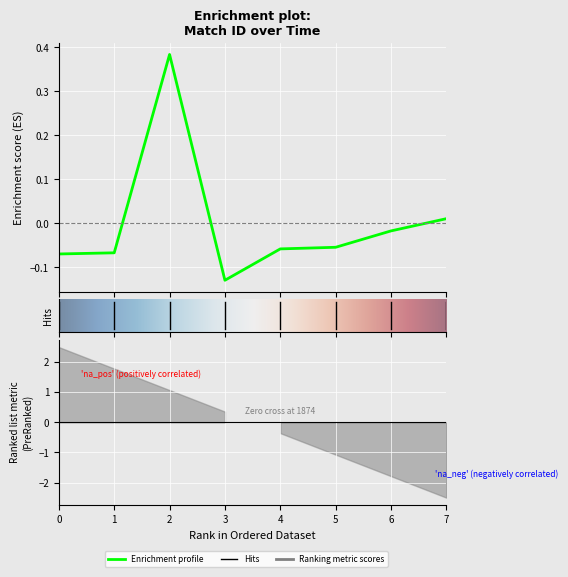

What is the maximum value shown in the chart?

0.4